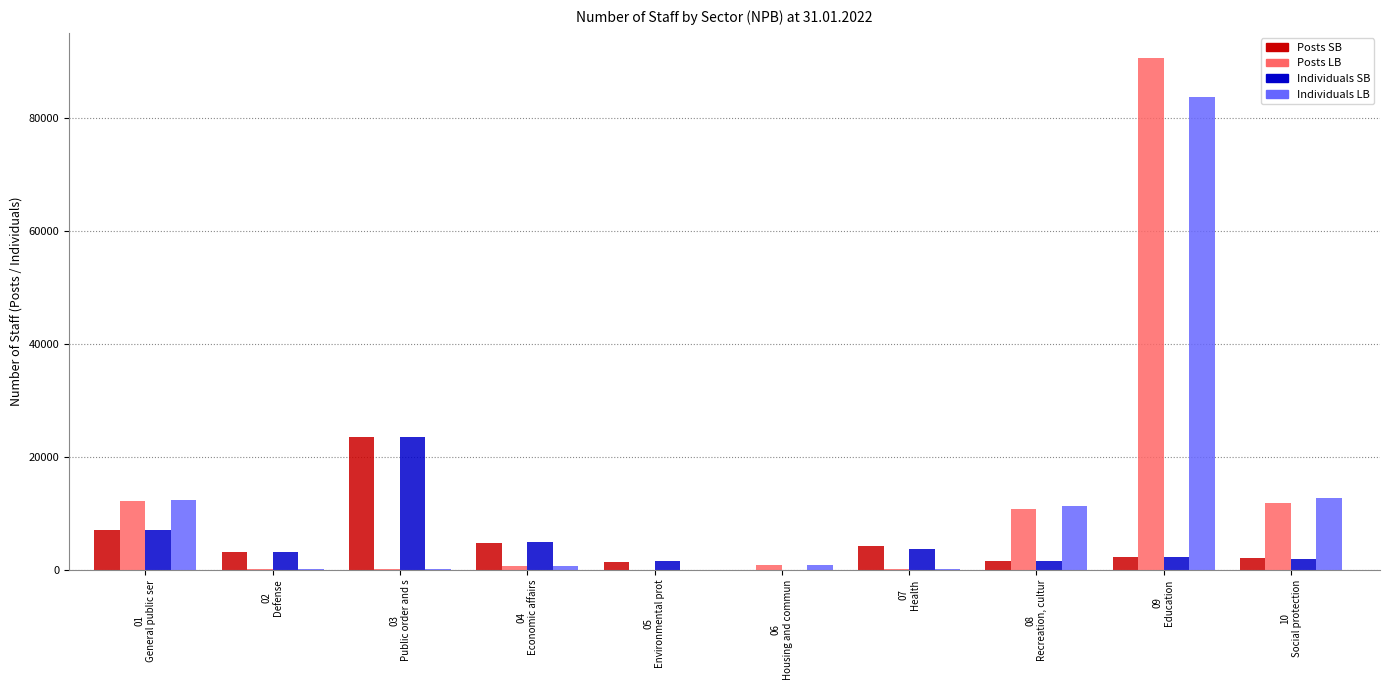

How many data points in Posts SB are above 3220?

5